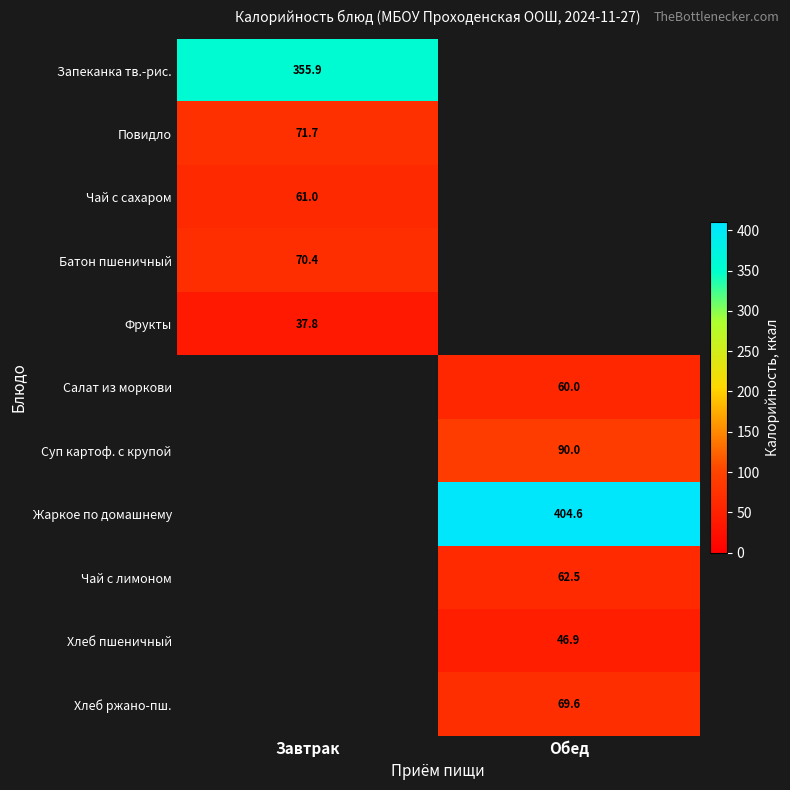

True or false: Хлеб ржано-пш. has a value of 18.3 at Обед.

False